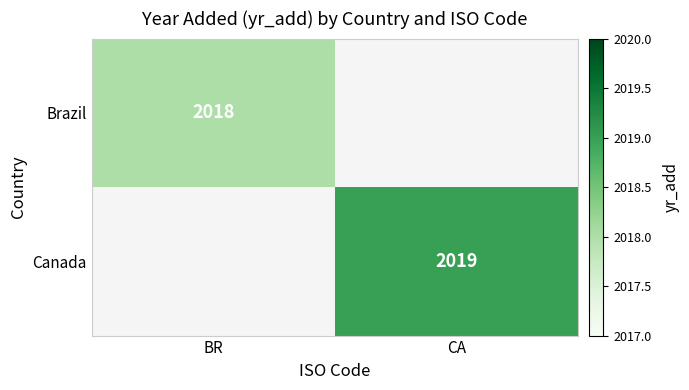

The value of Brazil at BR is 1240. True or false?

False